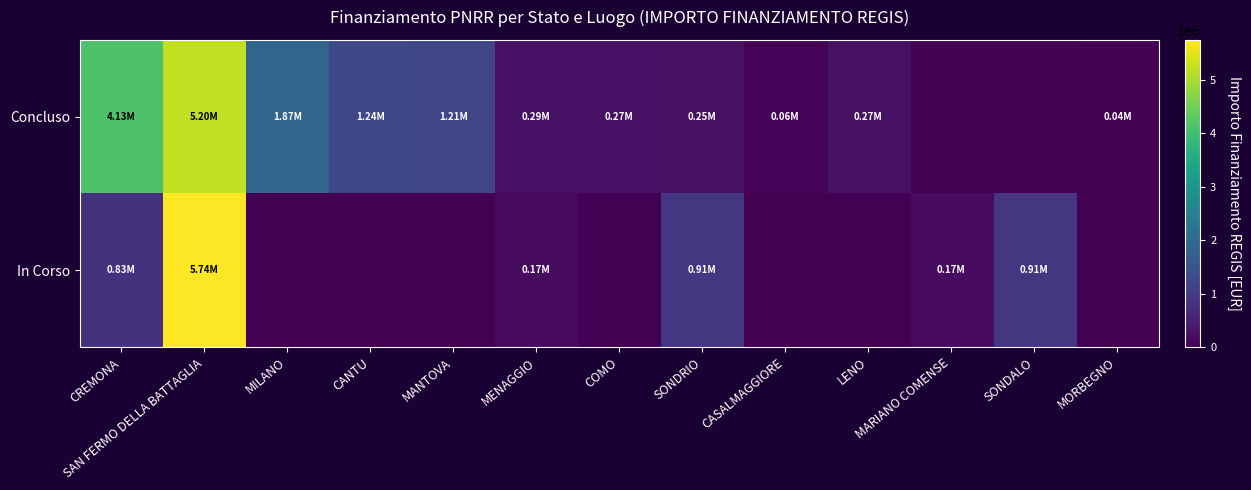

Reading left to right, extract all data points from this chart.

Concluso: CREMONA=4132595.6	SAN FERMO DELLA BATTAGLIA=5204614.2	MILANO=1866366.7	CANTU=1242450.0	MANTOVA=1206048.8	MENAGGIO=286114.4	COMO=271682.5	SONDRIO=247700.0	CASALMAGGIORE=57564.0	LENO=269021.9	MARIANO COMENSE=0.0	SONDALO=0.0	MORBEGNO=36600.0
In Corso: CREMONA=833874.0	SAN FERMO DELLA BATTAGLIA=5742257.7	MILANO=0.0	CANTU=0.0	MANTOVA=0.0	MENAGGIO=165553.7	COMO=0.0	SONDRIO=914000.0	CASALMAGGIORE=0.0	LENO=0.0	MARIANO COMENSE=165553.7	SONDALO=914000.0	MORBEGNO=0.0